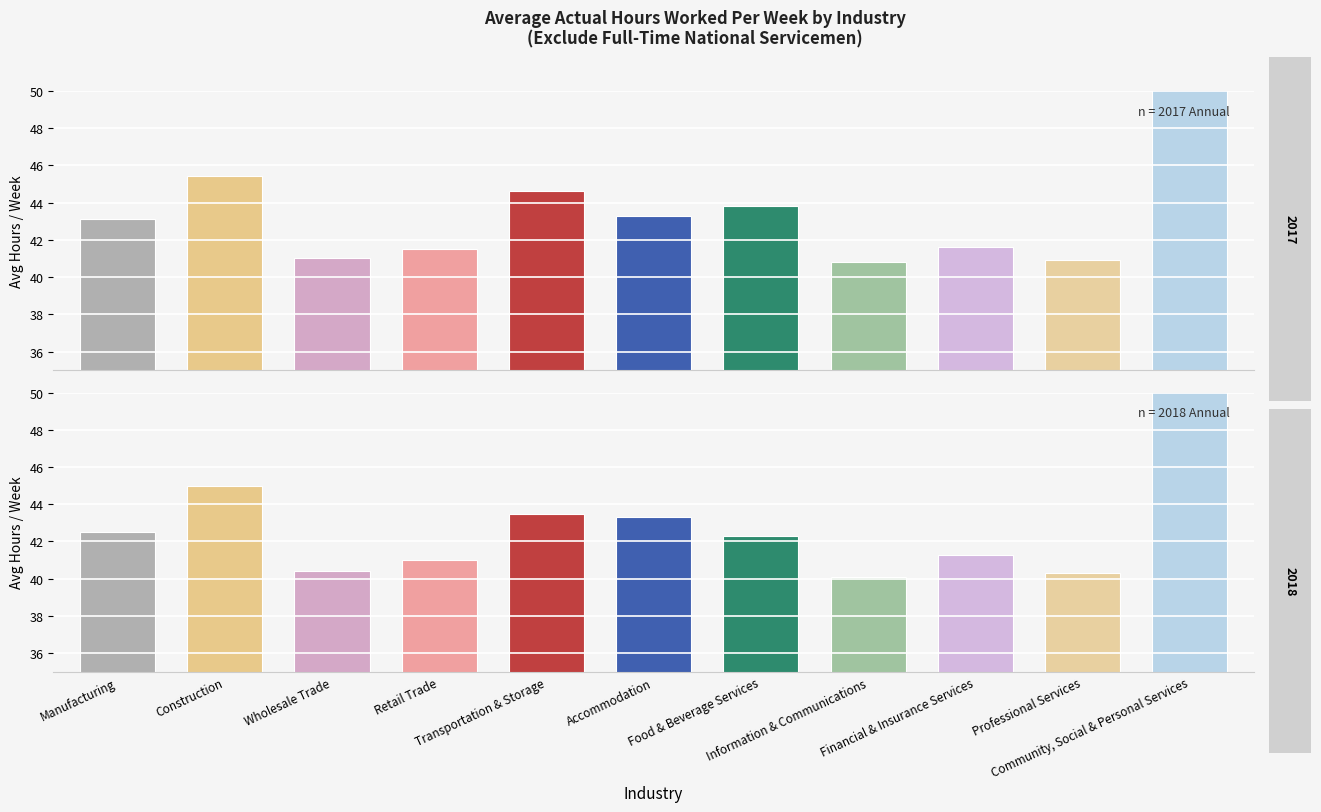

At which label does 2018 reach its peak?

Community, Social & Personal Services